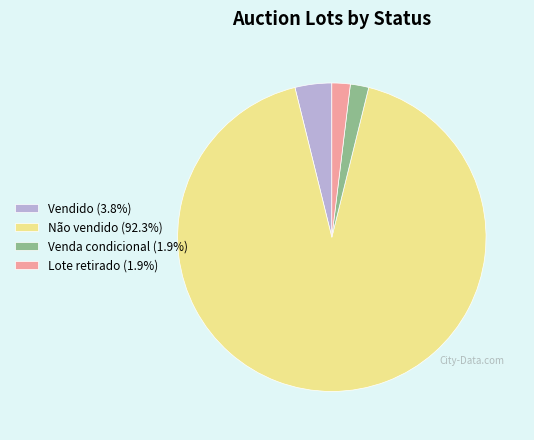

Do Venda condicional (1.9%) and Lote retirado (1.9%) together represent more than half of the pie?

No